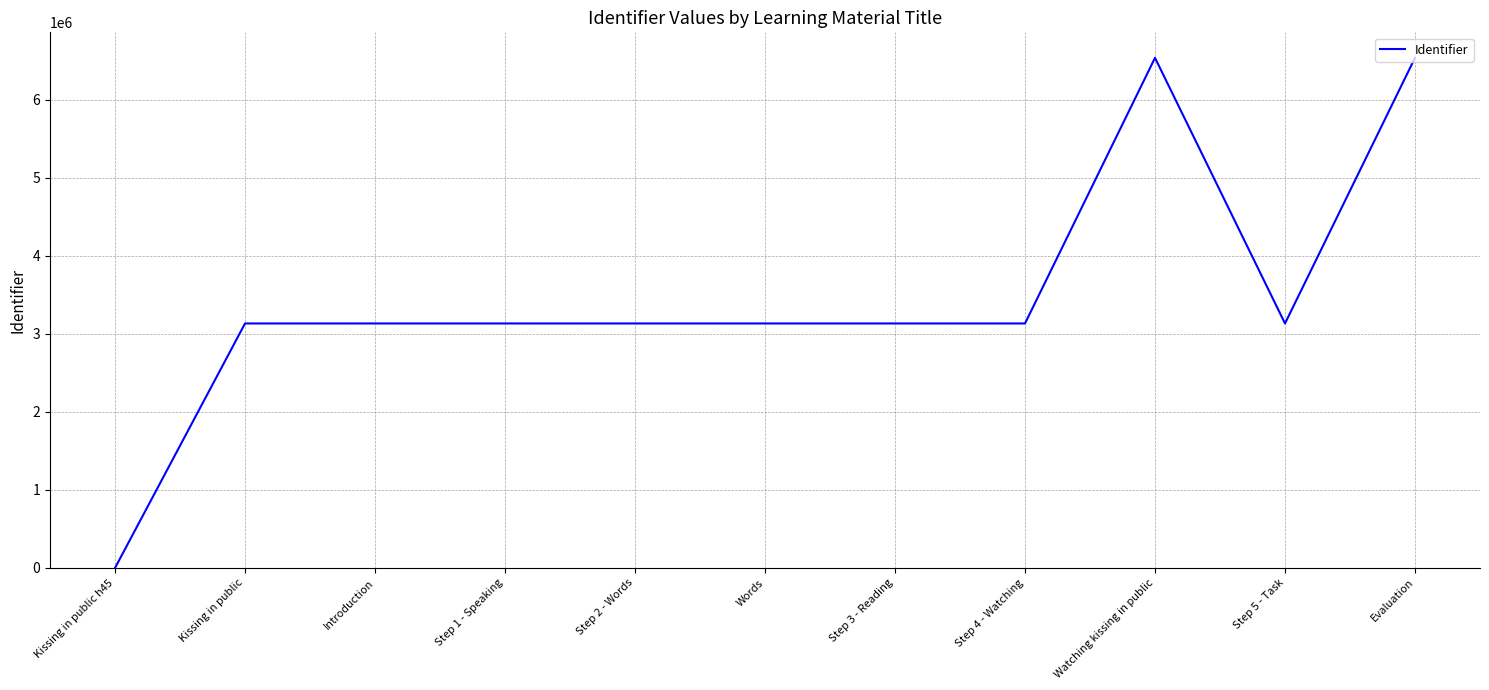

The chart shows a value of 3132293 at Step 1 - Speaking. True or false?

True